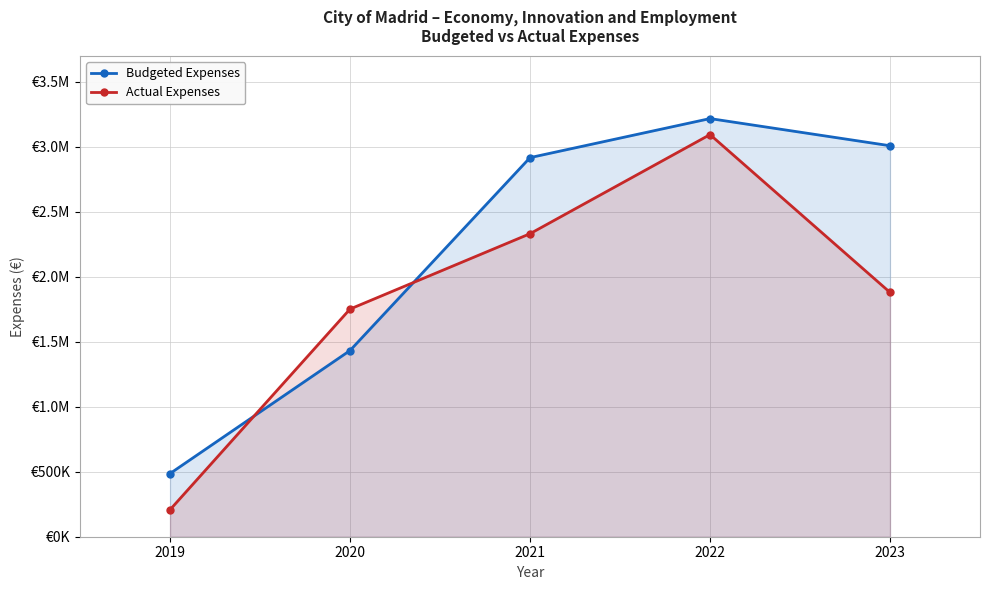

At how many categories does at least one series exceed 3202365?

1